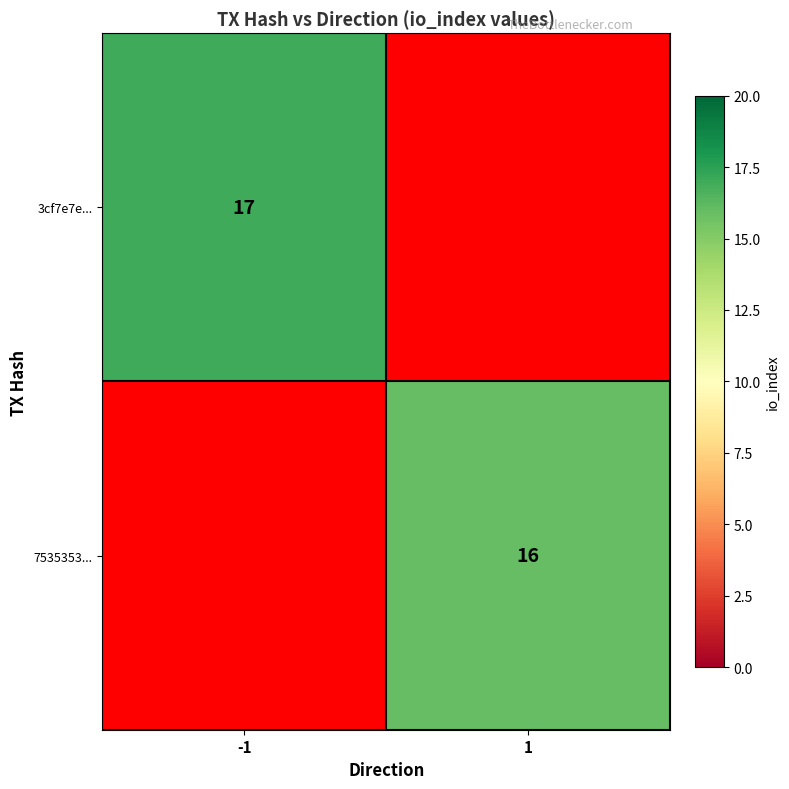

Is it true that 7535353... equals 25 at 1?

False